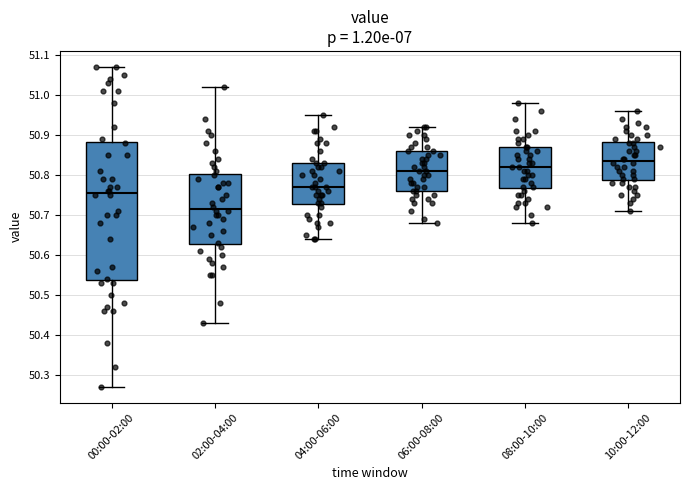

Reading left to right, read every box against the y-axis: the position of its median line, the range the box covers, and the ends of its whiskers. The values are not printed on the chart, so give them approximately, as read against the axis.

00:00-02:00: median 50.76, box 50.54 to 50.88, whiskers 50.27 to 51.07
02:00-04:00: median 50.72, box 50.63 to 50.80, whiskers 50.43 to 51.02
04:00-06:00: median 50.77, box 50.73 to 50.83, whiskers 50.64 to 50.95
06:00-08:00: median 50.81, box 50.76 to 50.86, whiskers 50.68 to 50.92
08:00-10:00: median 50.82, box 50.77 to 50.87, whiskers 50.68 to 50.98
10:00-12:00: median 50.84, box 50.79 to 50.88, whiskers 50.71 to 50.96